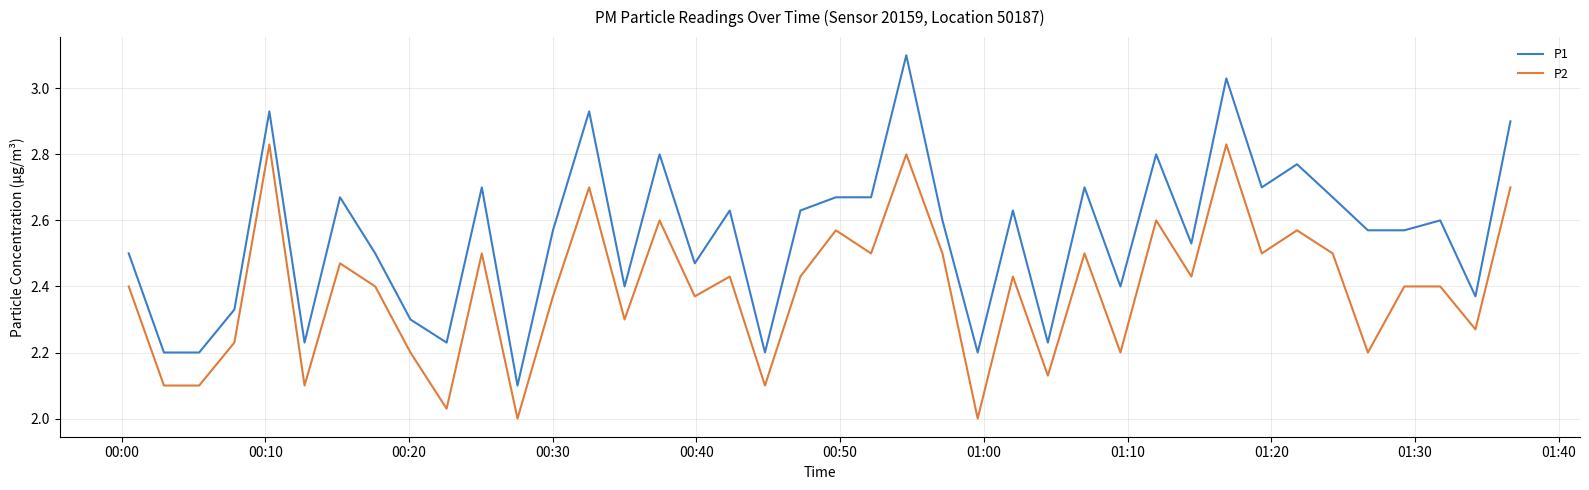

Which series has the largest range (max minus min)?

P1